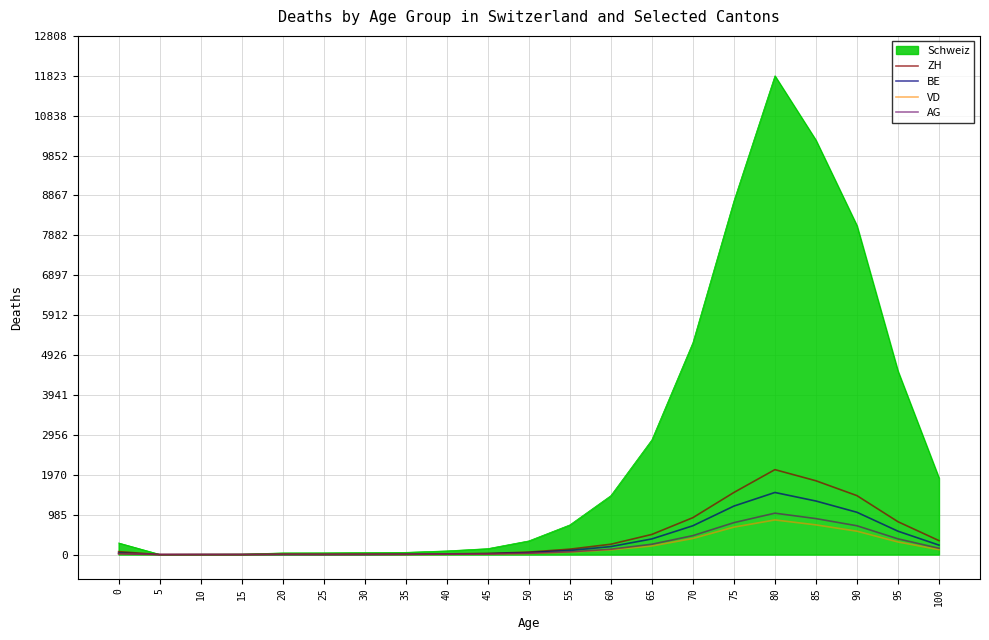

What is the highest value of the VD series?

856